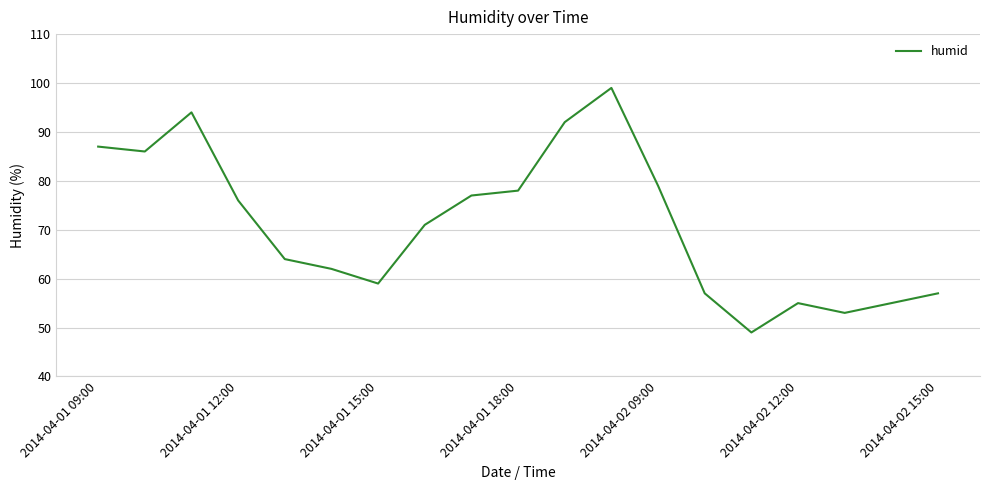

What is the difference between the maximum and minimum values?

50